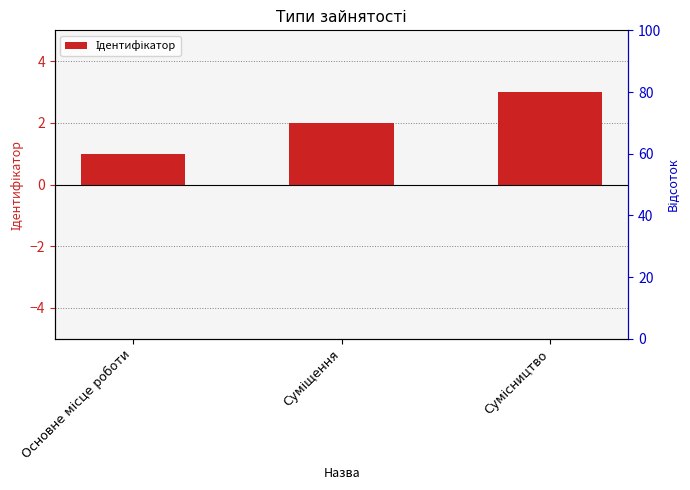

Which category has the highest value across all series?

Сумісництво